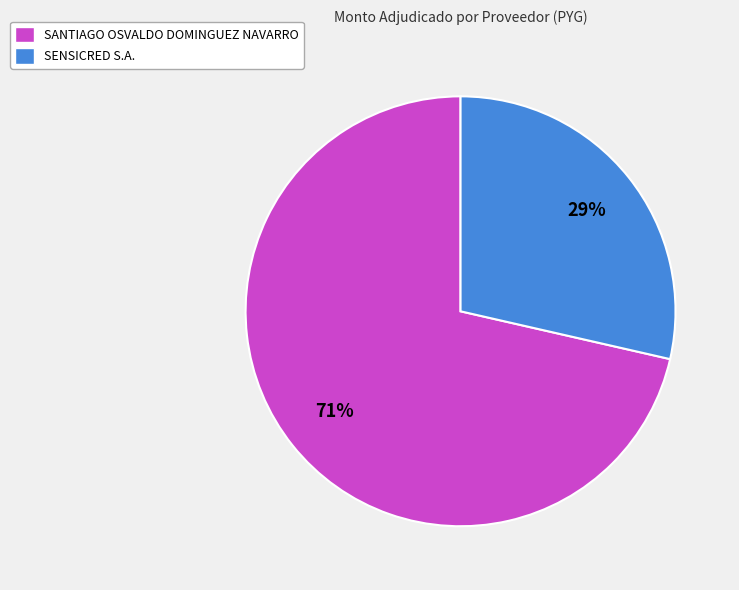

What is the ratio of the value at SENSICRED S.A. to the value at SANTIAGO OSVALDO DOMINGUEZ NAVARRO?

0.4